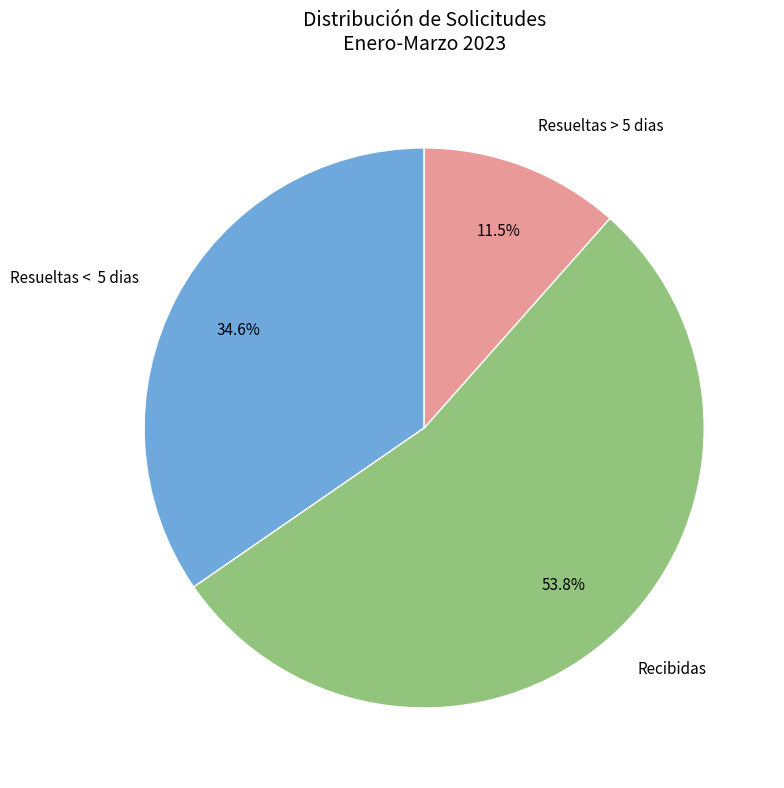

Which has a higher value, Recibidas or Resueltas > 5 dias?

Recibidas